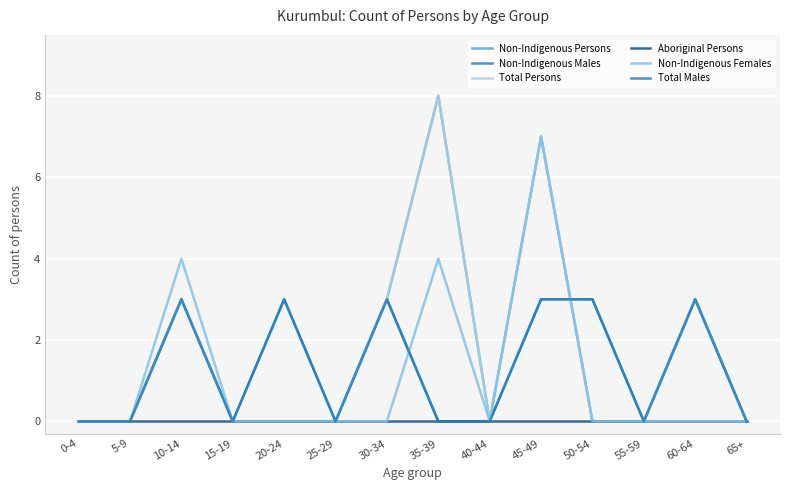

True or false: Aboriginal Persons and Total Males intersect in this chart.

False